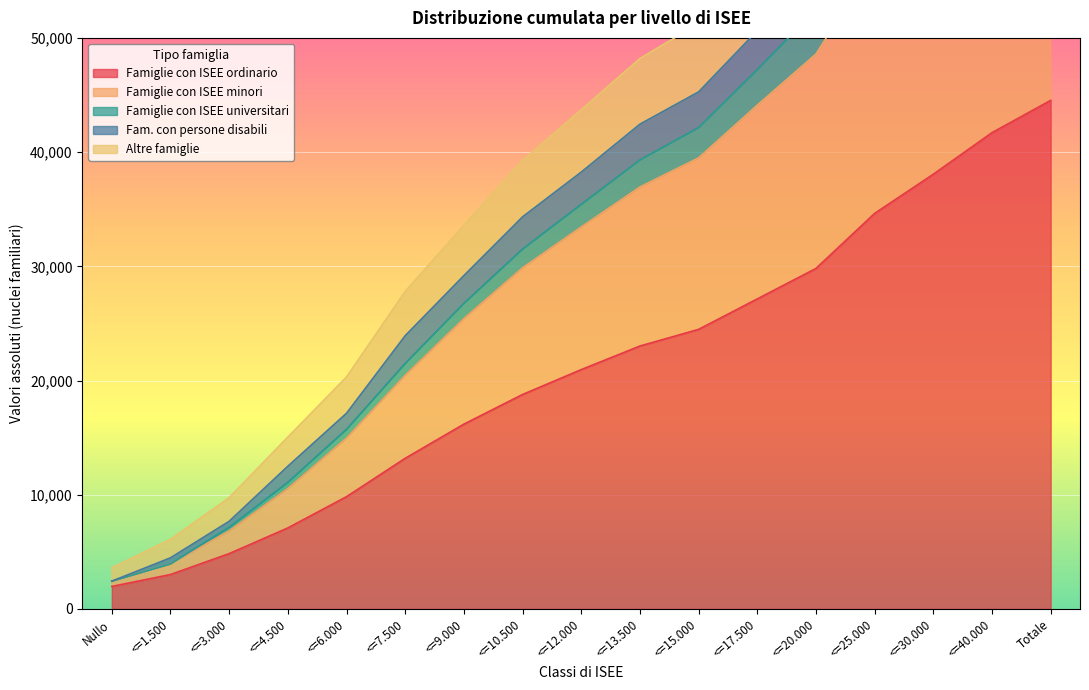

List the labels in order of Famiglie con ISEE ordinario value, largest first.

Totale, <=40.000, <=30.000, <=25.000, <=20.000, <=17.500, <=15.000, <=13.500, <=12.000, <=10.500, <=9.000, <=7.500, <=6.000, <=4.500, <=3.000, <=1.500, Nullo